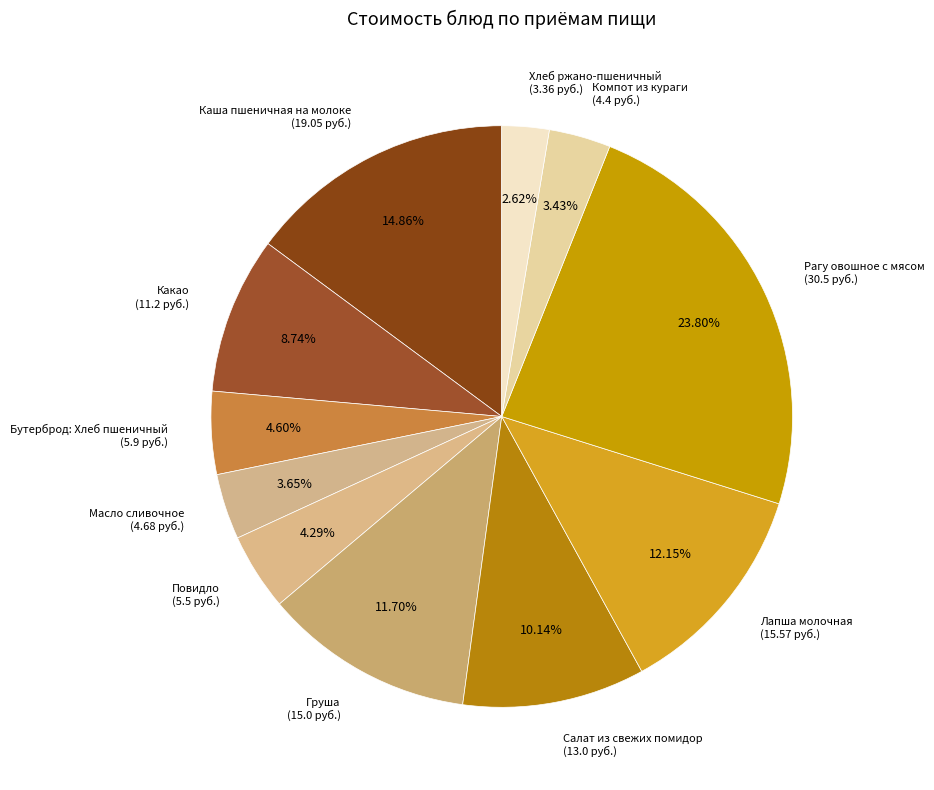

To the nearest percent, what portion does Бутерброд: Хлеб пшеничный represent?

5%